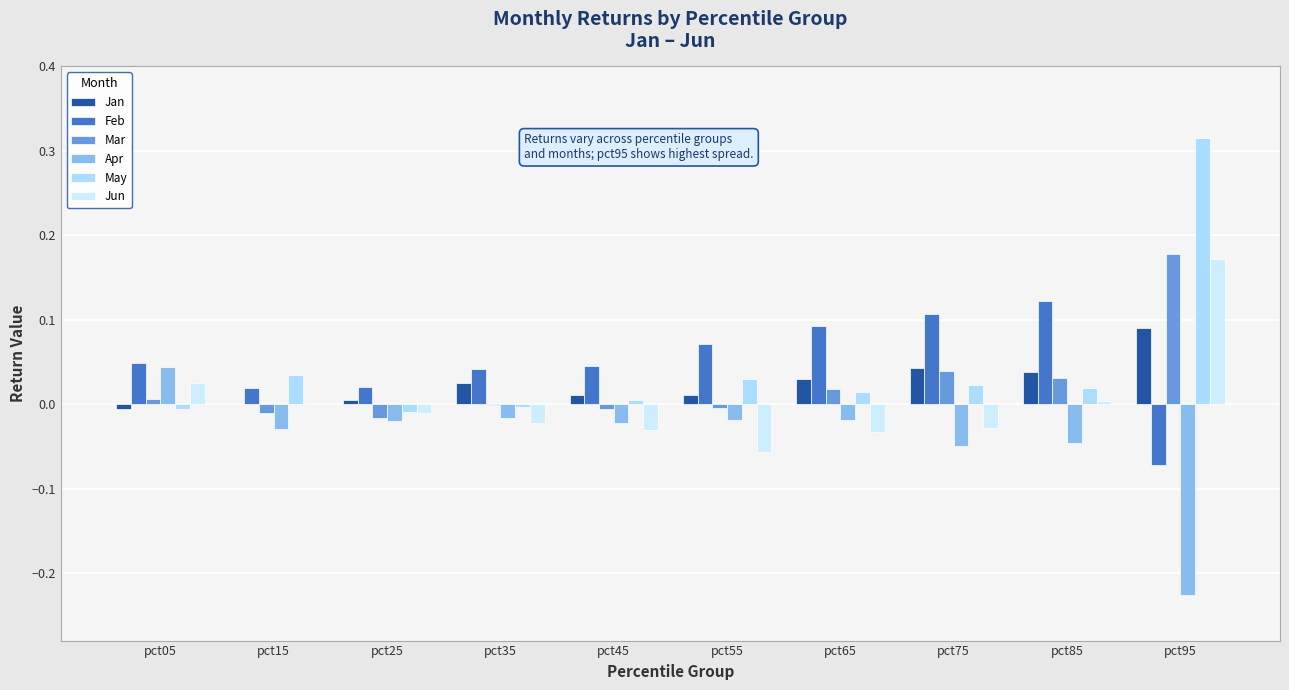

What is the difference between the highest and lowest values at pct35?

0.1